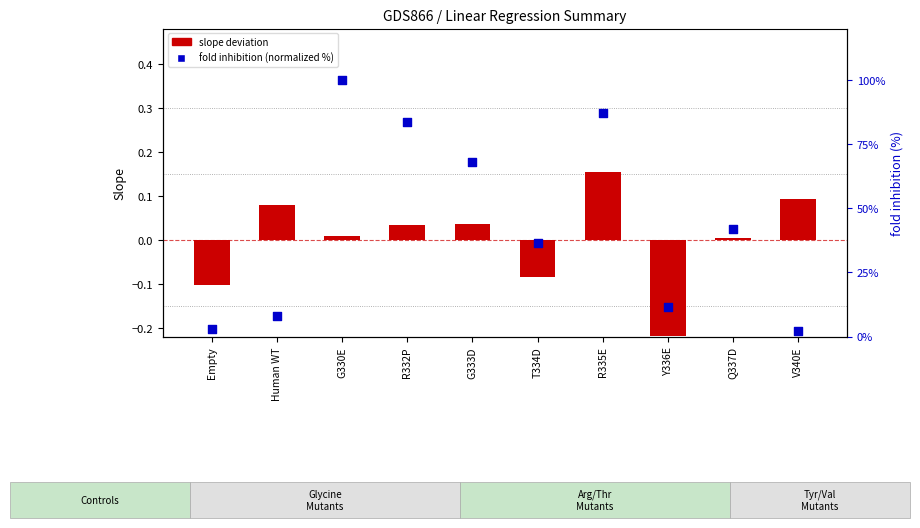

At which category is the sum across all series the highest?

G330E